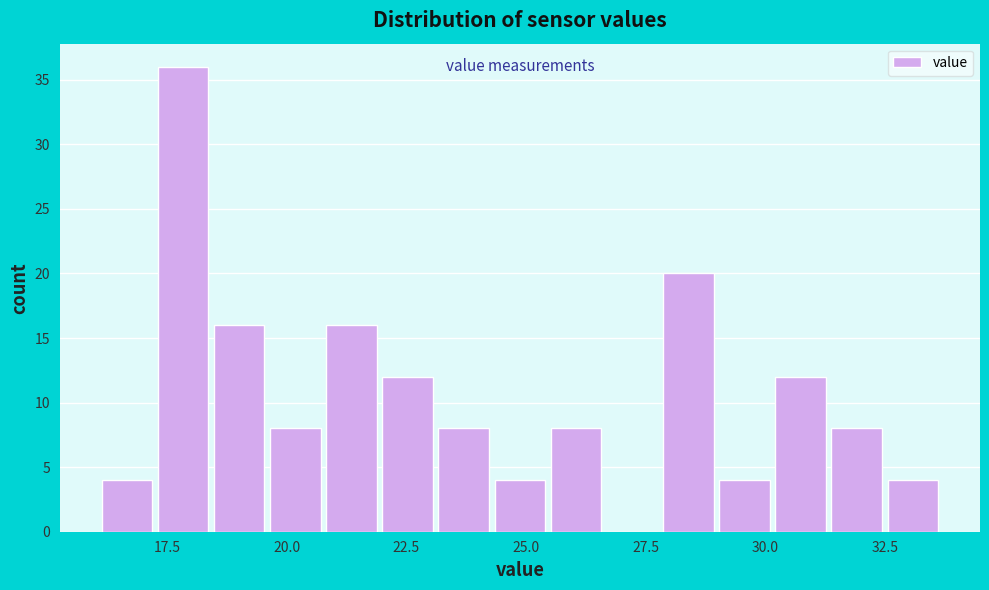

Read against the x-axis, roughly where is the centre of the tallest bar?

18.0